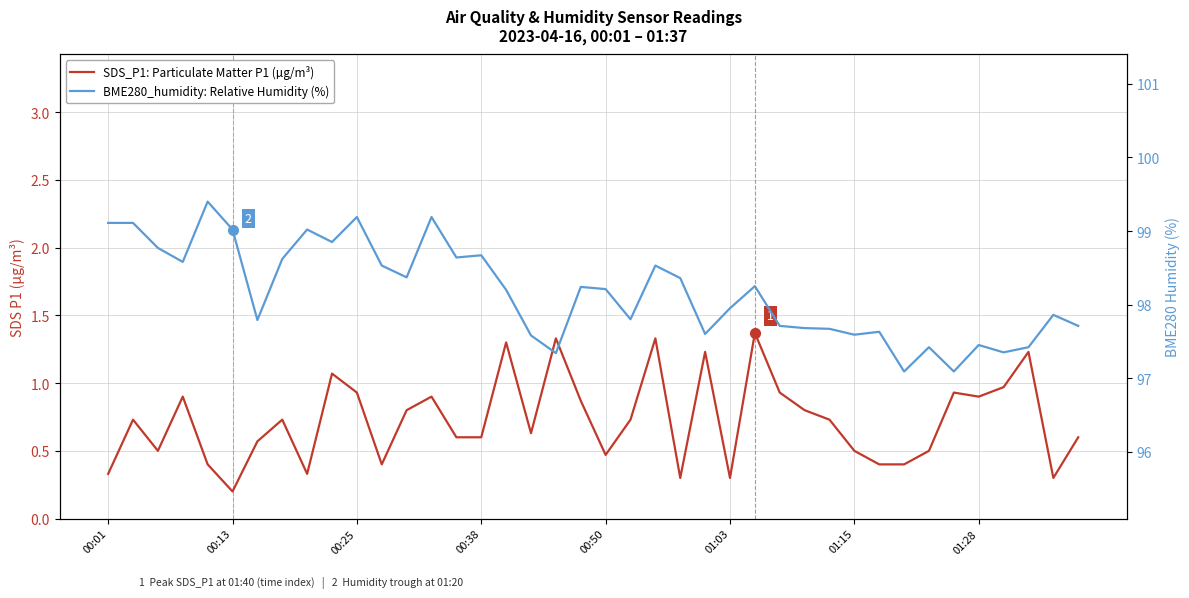

Which series has the widest spread of values?

BME280_humidity: Relative Humidity (%)